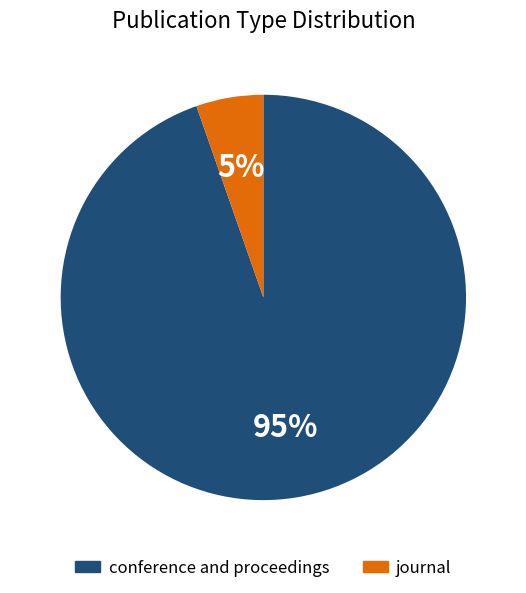

How many slices are in this pie chart?

2